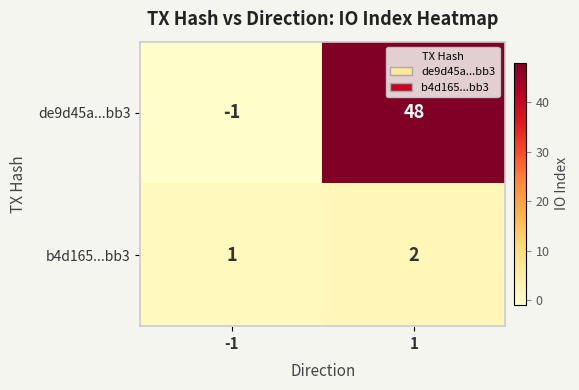

How many values in the de9d45a...bb3 series are below 48?

1